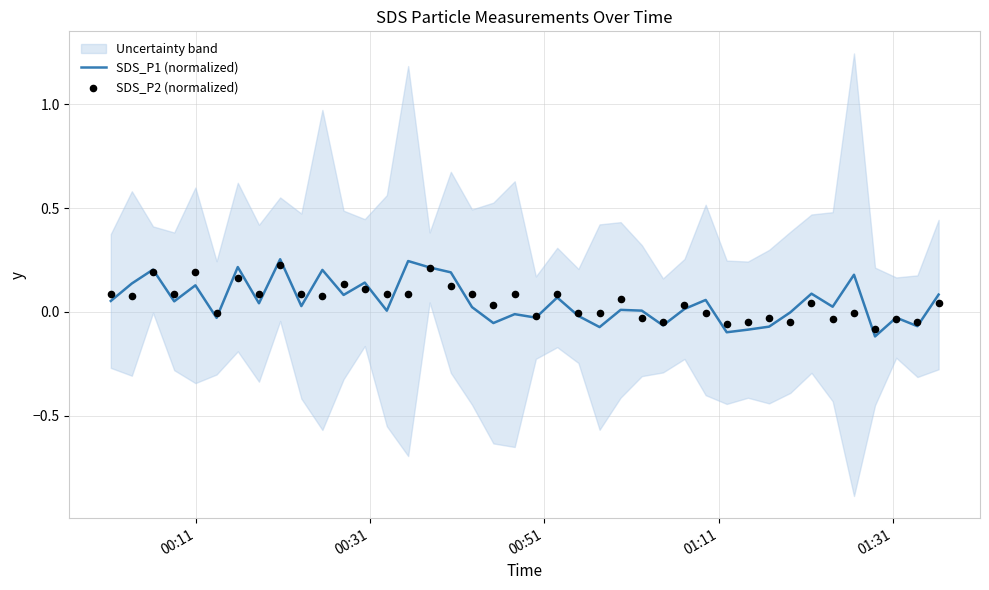

Which series has the largest total across all categories?

SDS_P1 (normalized)